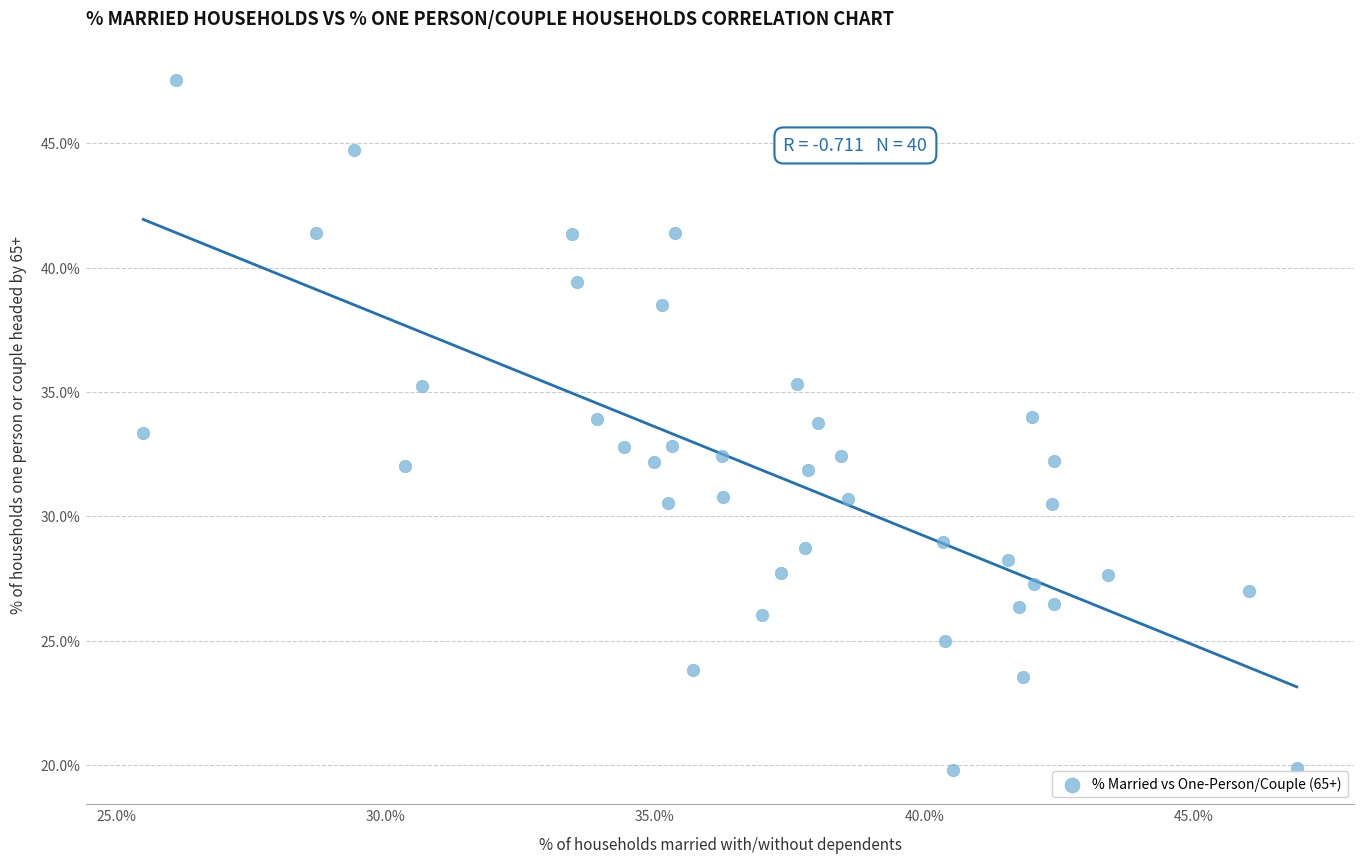

What is the range of Y values (max minus min)?

27.7